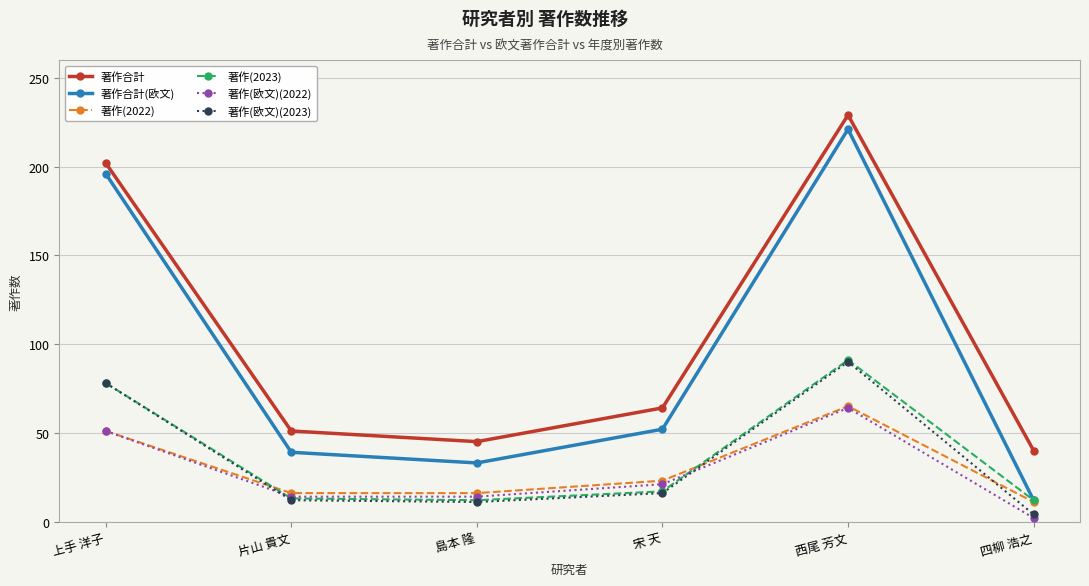

In 著作(2022), how many points are higher than both neighbors (excluding endpoints)?

1